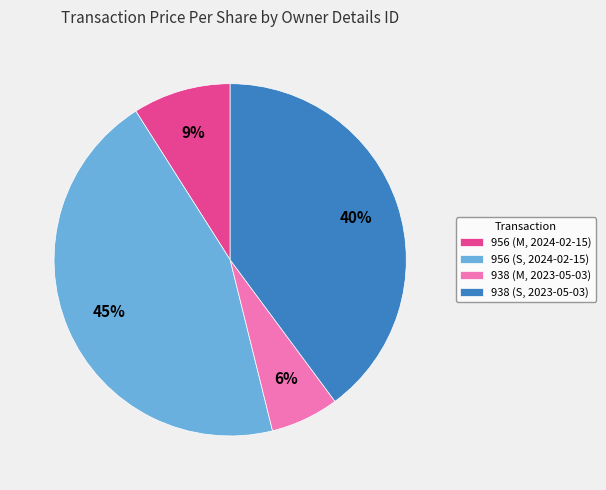

Combined, do 956 (M, 2024-02-15) and 956 (S, 2024-02-15) account for over 50%?

Yes